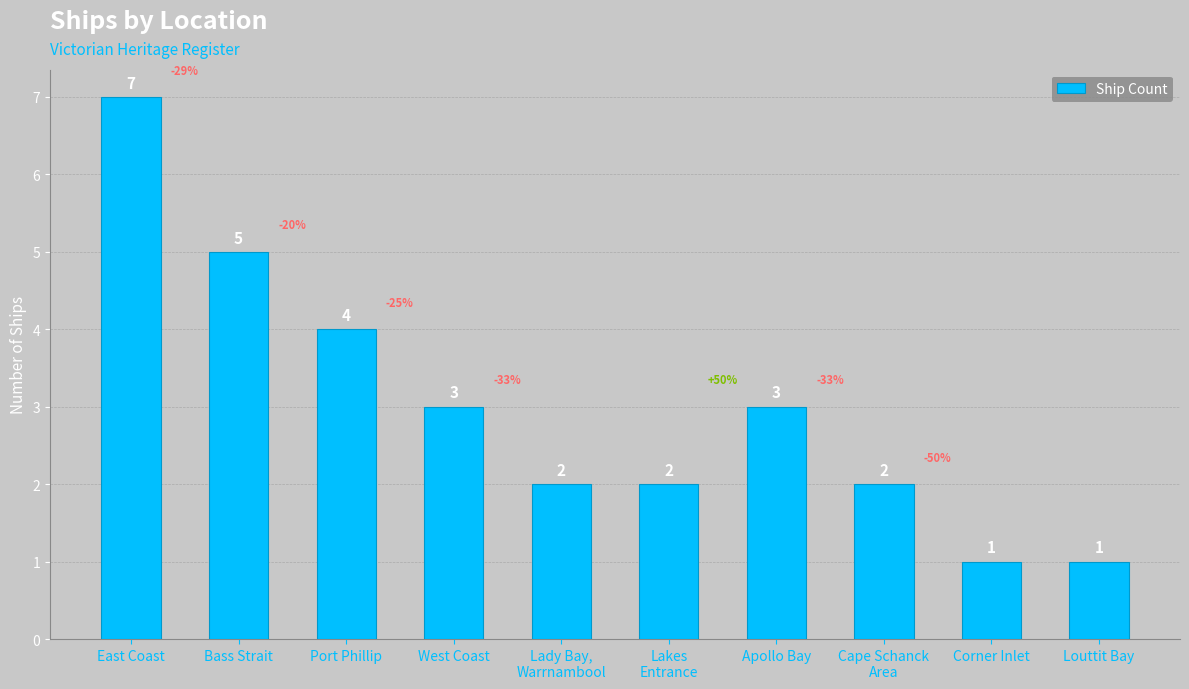

Where does the data first go above 3?

East Coast